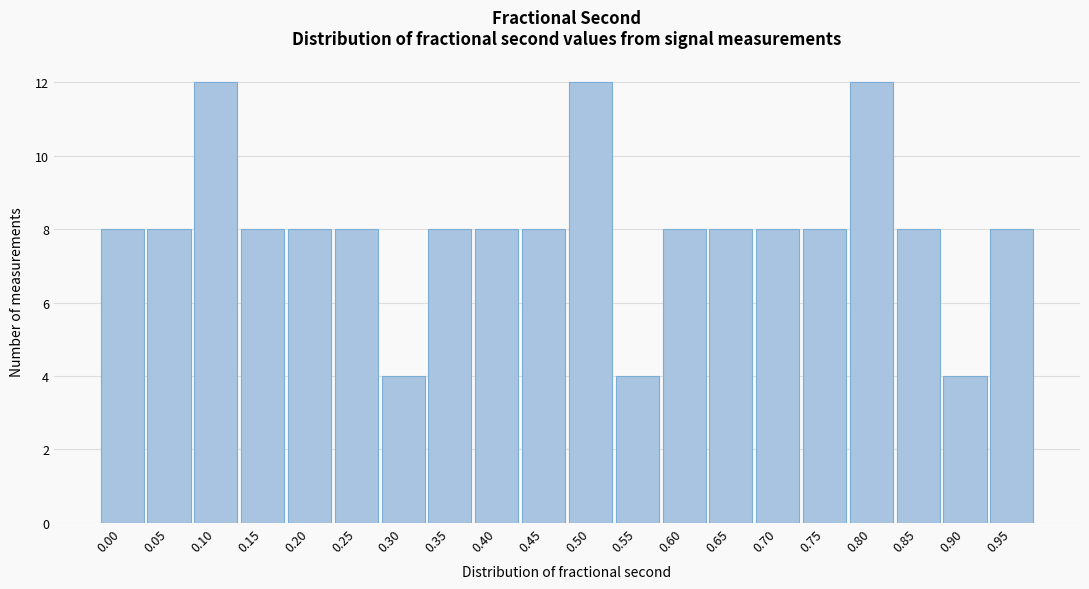

Reading left to right, extract all data points from this chart.

8	8	12	8	8	8	4	8	8	8	12	4	8	8	8	8	12	8	4	8